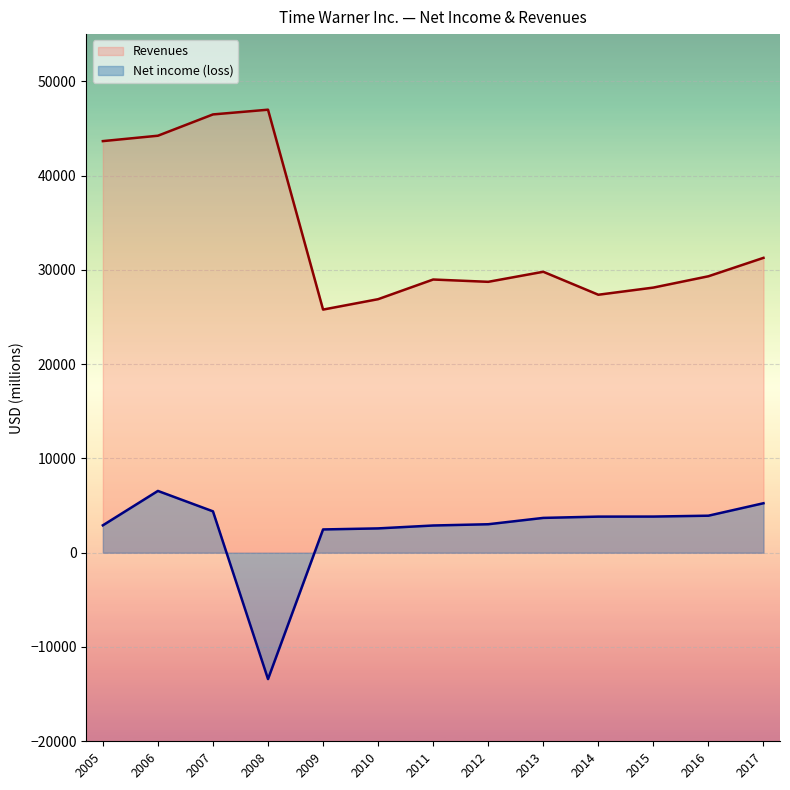

True or false: Net income (loss) and Revenues cross at least once.

False